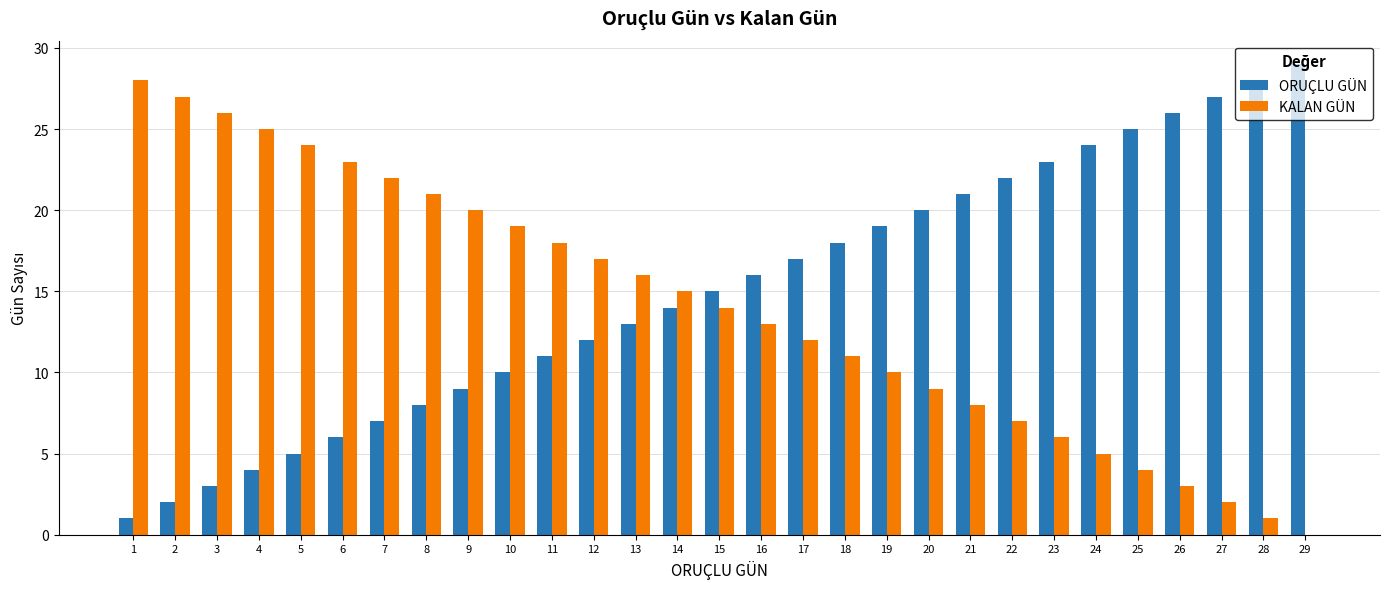

The value of KALAN GÜN at 18 is 19. True or false?

False